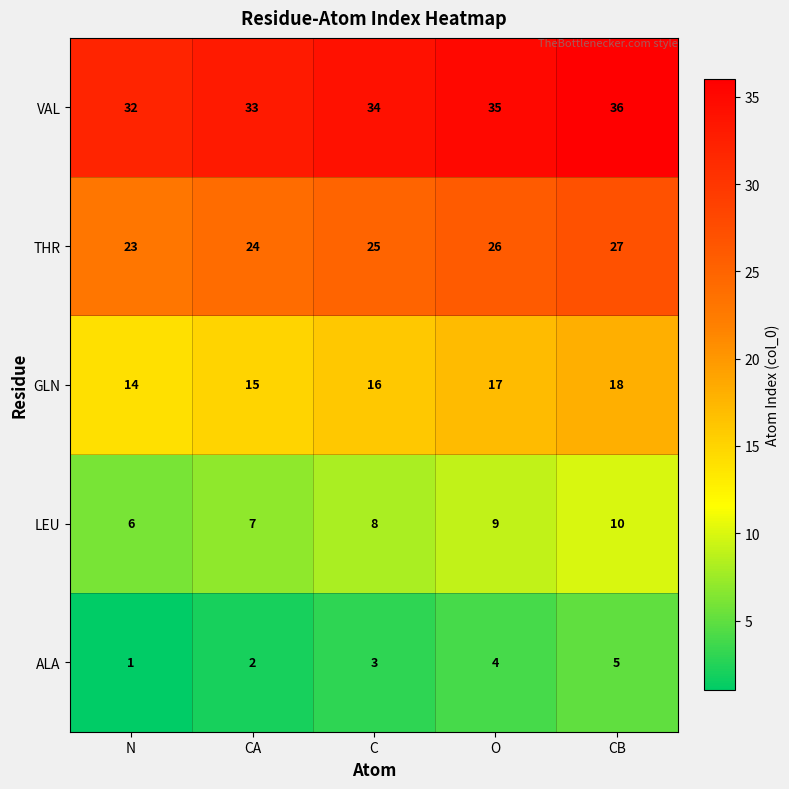

At which label does THR reach its minimum?

N